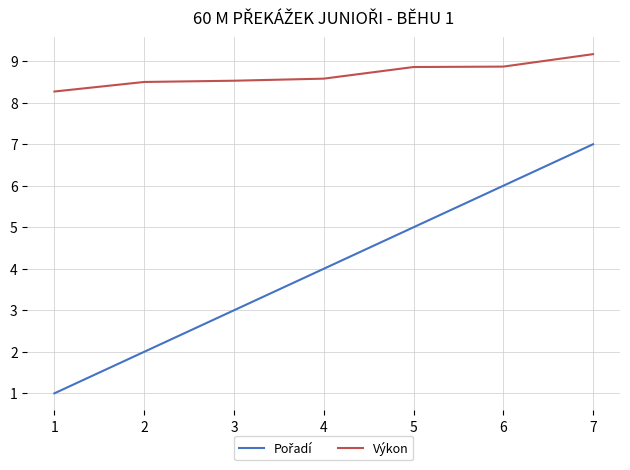

True or false: Výkon has a value of 14.5 at 1.

False